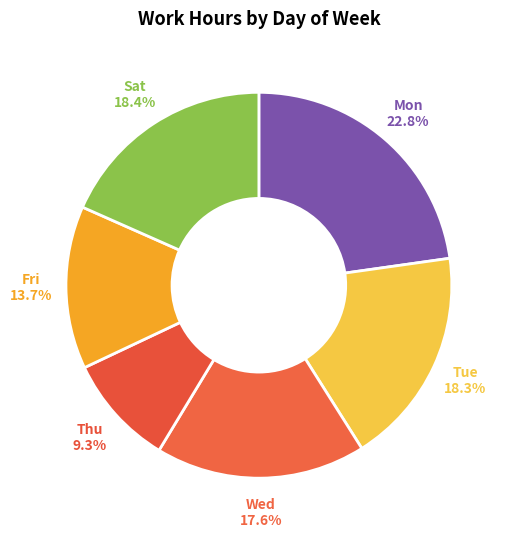

To the nearest percent, what is the difference between the largest and smallest slice percentages?

13%